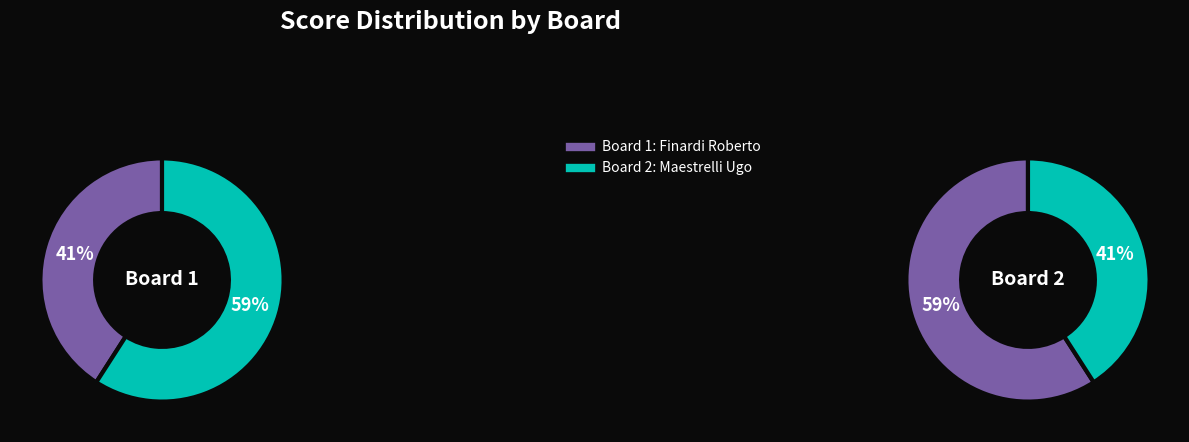

To the nearest percent, what is the difference between the largest and smallest slice percentages?

18%